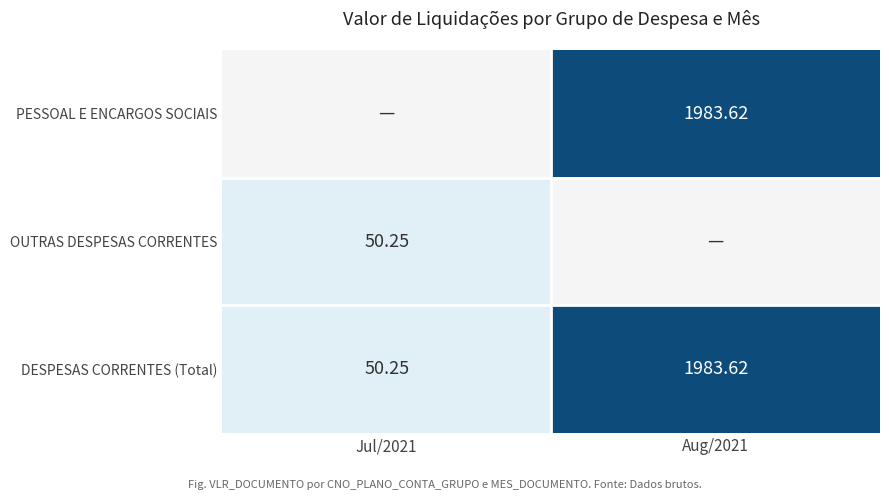

What is the difference between the maximum and minimum values in the DESPESAS CORRENTES (Total) series?

1933.4